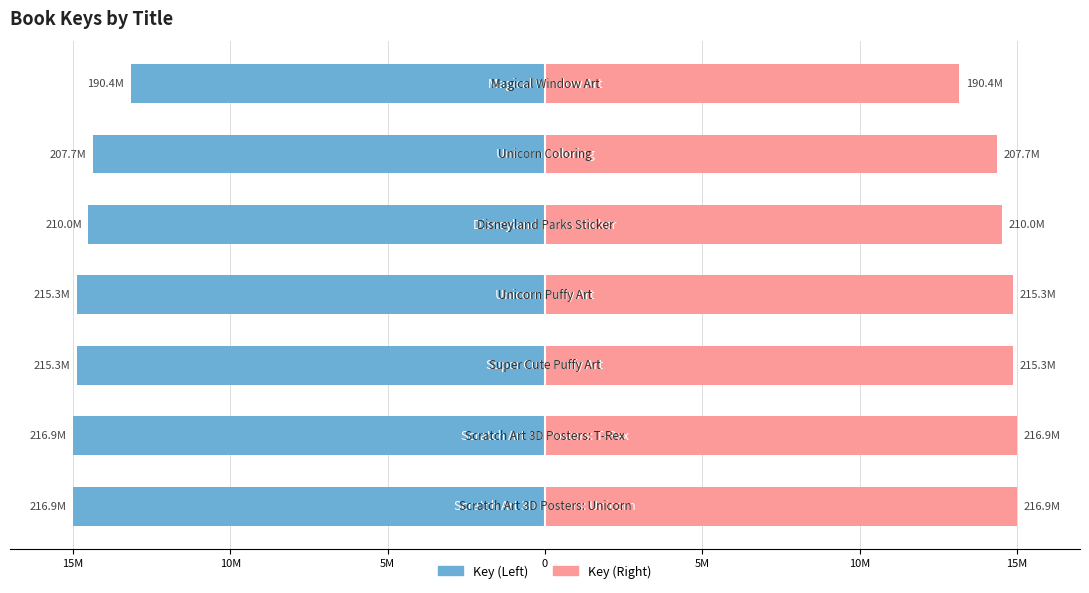

What is the lowest value of the Key (Right) series?

13.2